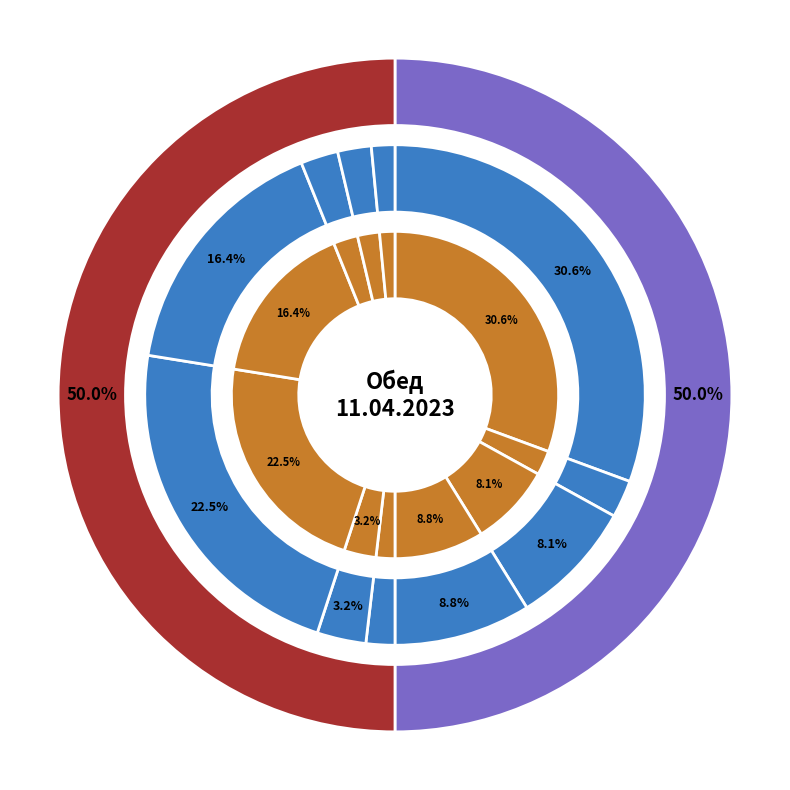

Which category has the smallest portion of the pie?

Хлеб ржаной